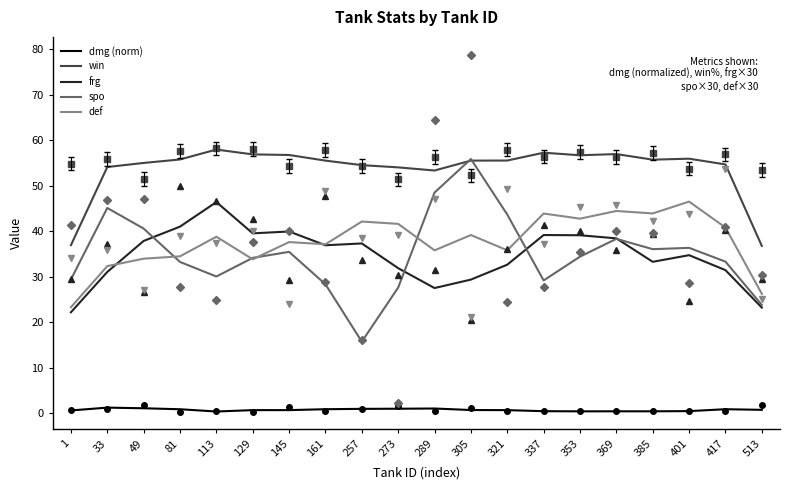

Is it true that dmg (norm) equals 0.4 at 1?

False